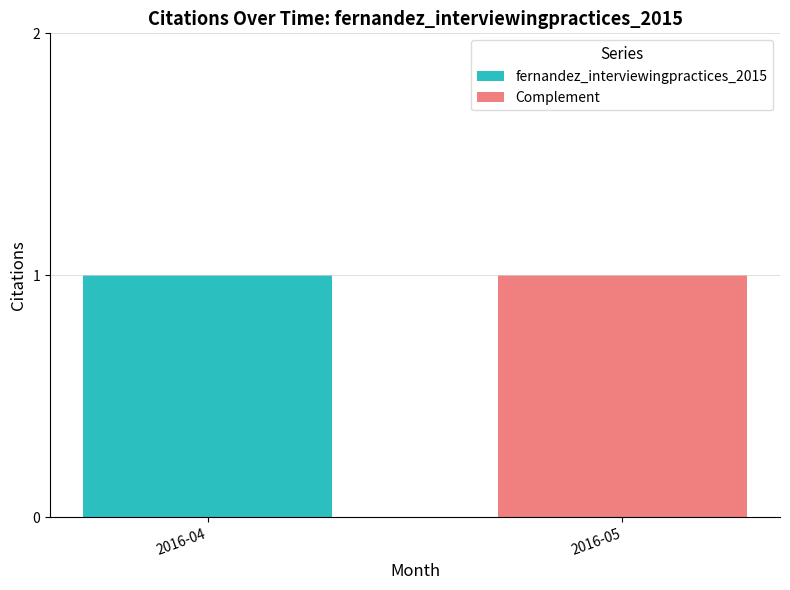

What is the sum of all fernandez_interviewingpractices_2015 values?

1